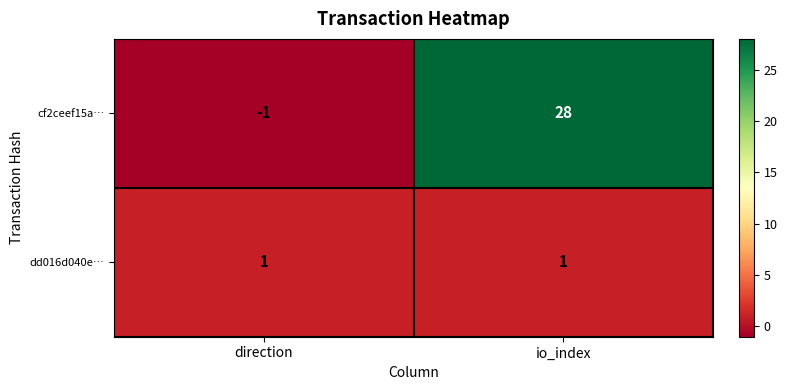

What is the difference between the cf2ceef15a… values at io_index and direction?

29